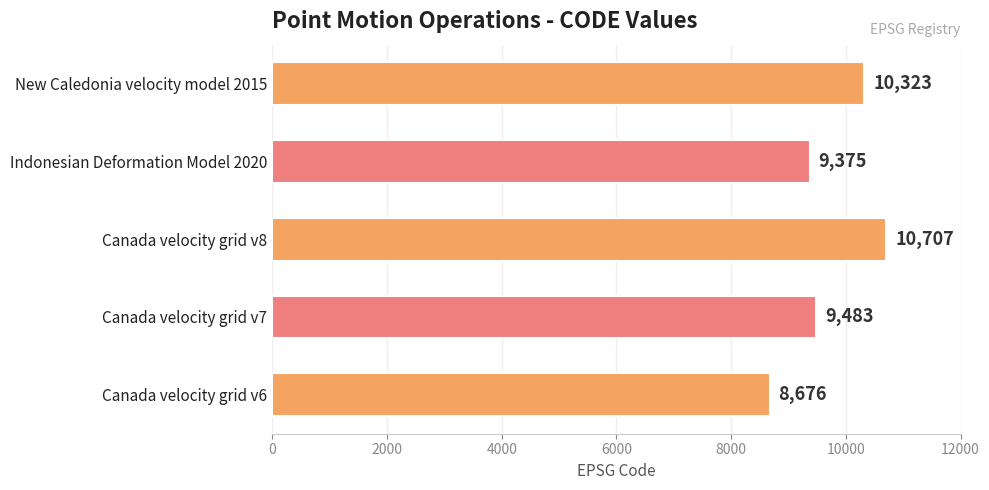

Where is the data nearest to the value 9691?

Canada velocity grid v7